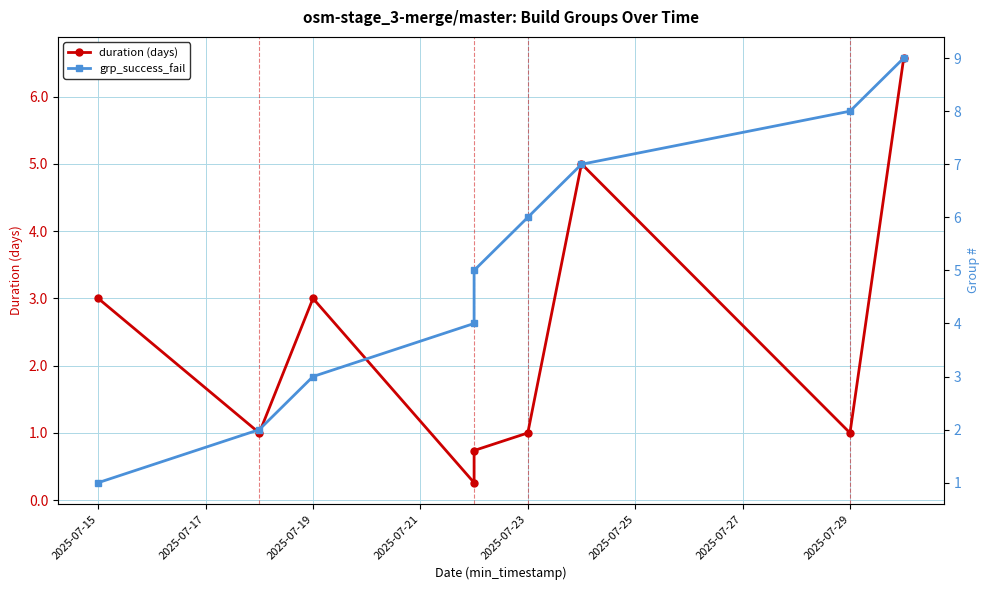

How many intersections are there between grp_success_fail and duration (days)?

1